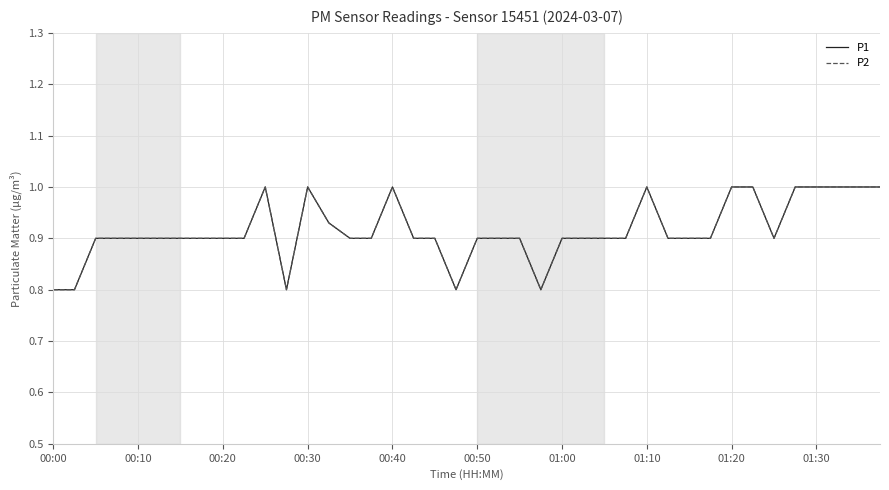

Reading left to right, list all the values displayed in this chart.

P1: 0.8	0.8	0.9	0.9	0.9	0.9	0.9	0.9	0.9	0.9	1.0	0.8	1.0	0.9	0.9	0.9	1.0	0.9	0.9	0.8	0.9	0.9	0.9	0.8	0.9	0.9	0.9	0.9	1.0	0.9	0.9	0.9	1.0	1.0	0.9	1.0	1.0	1.0	1.0	1.0
P2: 0.8	0.8	0.9	0.9	0.9	0.9	0.9	0.9	0.9	0.9	1.0	0.8	1.0	0.9	0.9	0.9	1.0	0.9	0.9	0.8	0.9	0.9	0.9	0.8	0.9	0.9	0.9	0.9	1.0	0.9	0.9	0.9	1.0	1.0	0.9	1.0	1.0	1.0	1.0	1.0